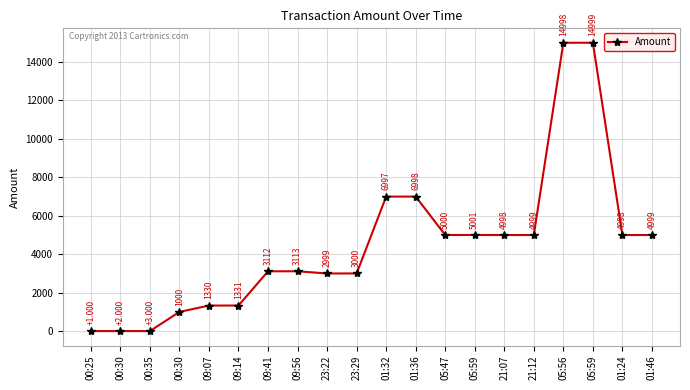

How many interior local valleys (lower than both neighbors) does the data have?

4